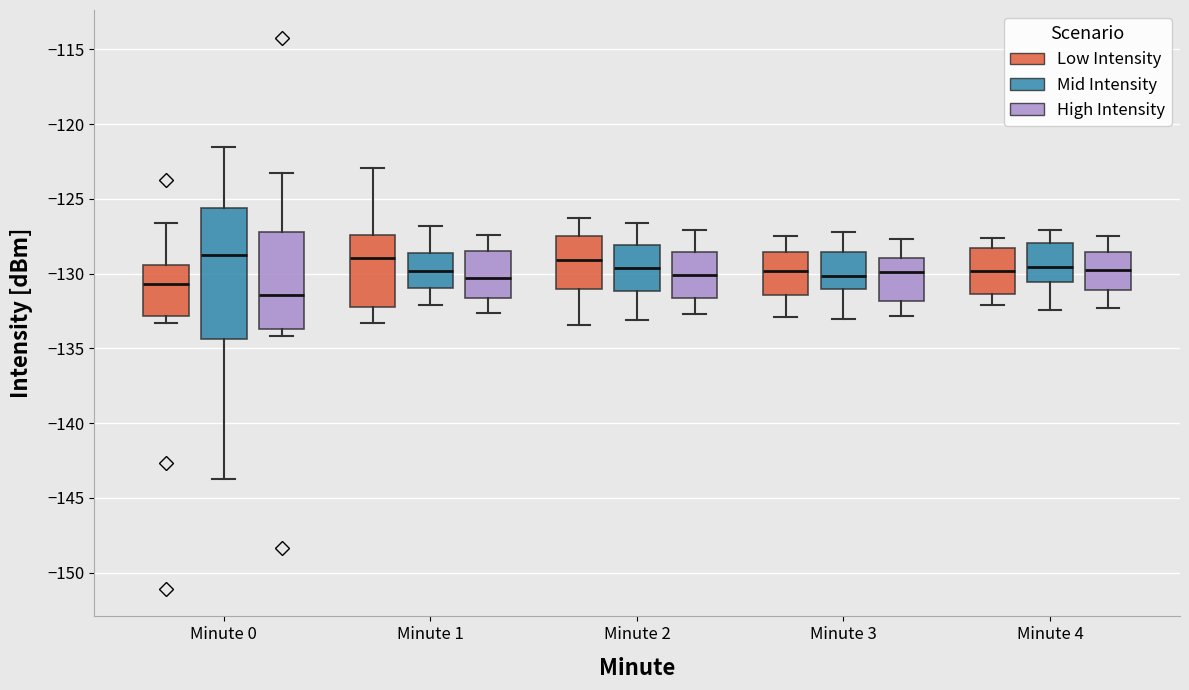

Reading left to right, transcribe this box plot: for each box, give where its median line is, the range the box spans, and where its two whiskers end, as read against the y-axis. The values are not printed on the chart, so give them approximately, as read against the axis.

Minute 0 (Low Intensity): median -130.5, box -133.0 to -129.5, whiskers -133.5 to -126.5
Minute 0 (Mid Intensity): median -129.0, box -134.5 to -125.5, whiskers -144.0 to -121.5
Minute 0 (High Intensity): median -131.5, box -133.5 to -127.0, whiskers -134.0 to -123.5
Minute 1 (Low Intensity): median -129.0, box -132.0 to -127.5, whiskers -133.5 to -123.0
Minute 1 (Mid Intensity): median -130.0, box -131.0 to -128.5, whiskers -132.0 to -127.0
Minute 1 (High Intensity): median -130.5, box -131.5 to -128.5, whiskers -132.5 to -127.5
Minute 2 (Low Intensity): median -129.0, box -131.0 to -127.5, whiskers -133.5 to -126.5
Minute 2 (Mid Intensity): median -129.5, box -131.0 to -128.0, whiskers -133.0 to -126.5
Minute 2 (High Intensity): median -130.0, box -131.5 to -128.5, whiskers -132.5 to -127.0
Minute 3 (Low Intensity): median -130.0, box -131.5 to -128.5, whiskers -133.0 to -127.5
Minute 3 (Mid Intensity): median -130.0, box -131.0 to -128.5, whiskers -133.0 to -127.0
Minute 3 (High Intensity): median -130.0, box -132.0 to -129.0, whiskers -133.0 to -127.5
Minute 4 (Low Intensity): median -130.0, box -131.5 to -128.5, whiskers -132.0 to -127.5
Minute 4 (Mid Intensity): median -129.5, box -130.5 to -128.0, whiskers -132.5 to -127.0
Minute 4 (High Intensity): median -129.5, box -131.0 to -128.5, whiskers -132.5 to -127.5